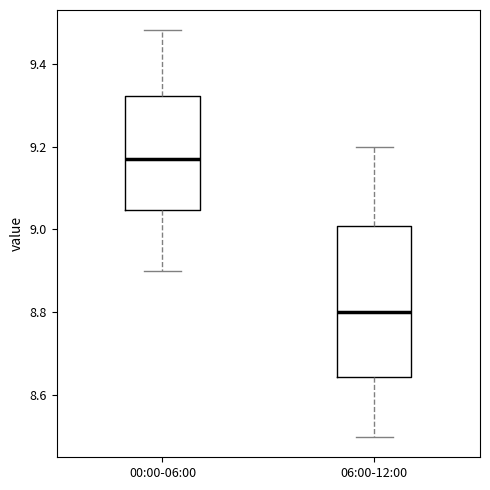

Where is the upper edge of the box for 06:00-12:00 on the y-axis? The values are not printed on the chart, so give them approximately, as read against the axis.

9.00